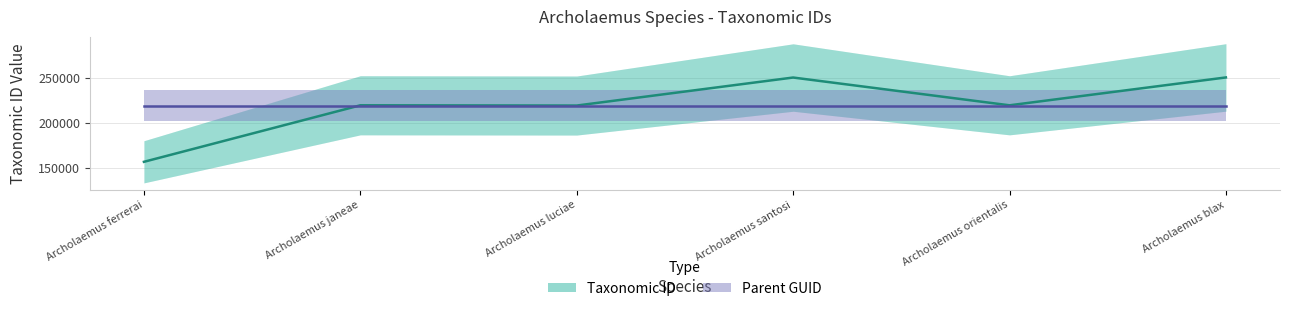

At which category is the sum across all series the highest?

Archolaemus blax